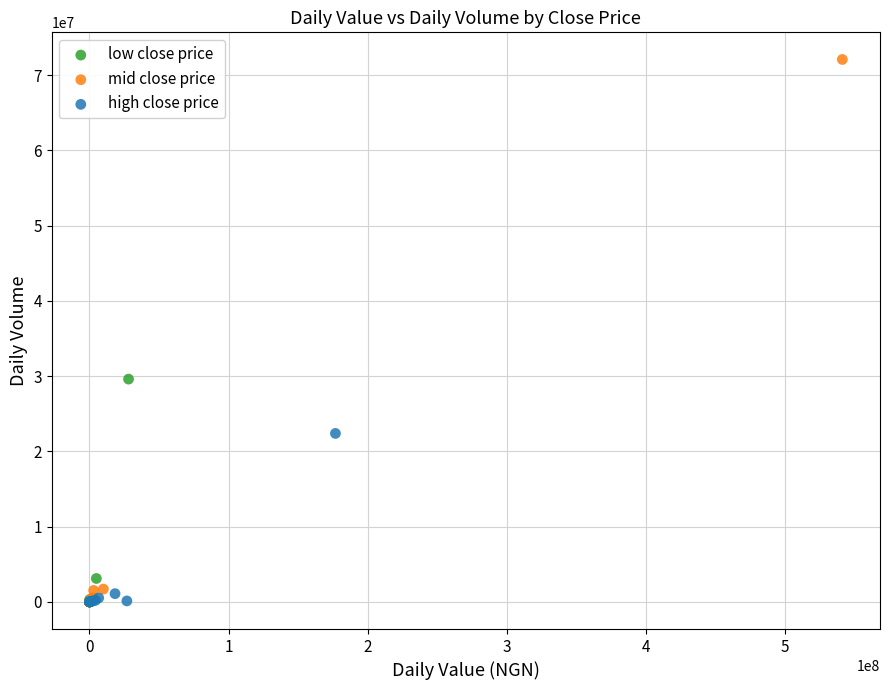

Which series has the largest Y range (max minus min)?

mid close price